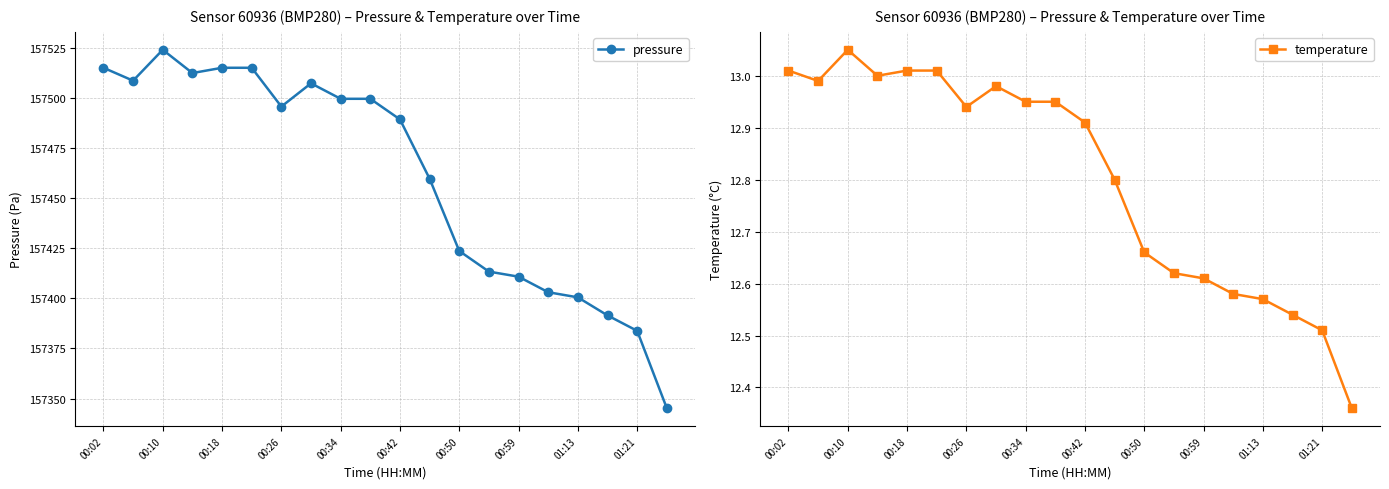

Where is pressure nearest to the value 157434?

00:50